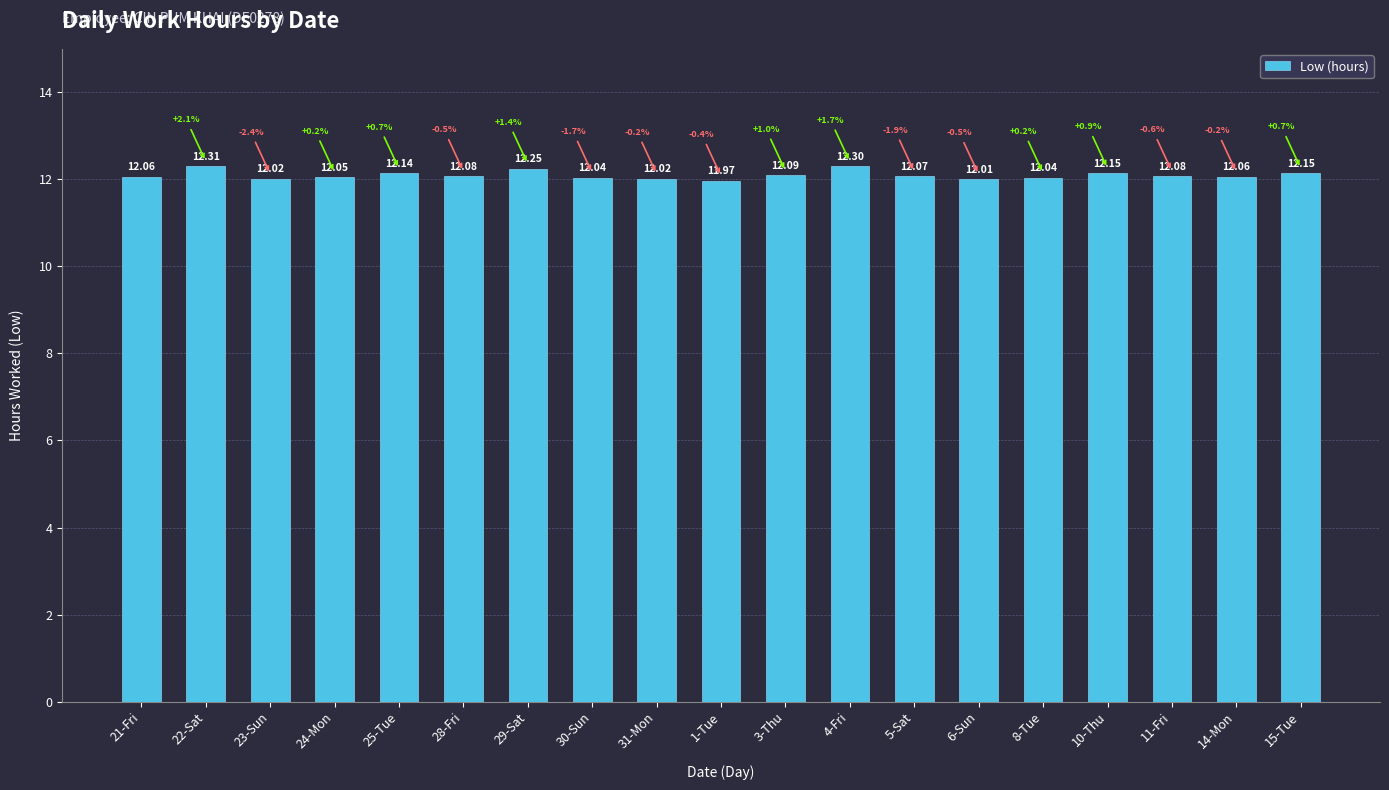

What is the smallest value displayed?

12.0